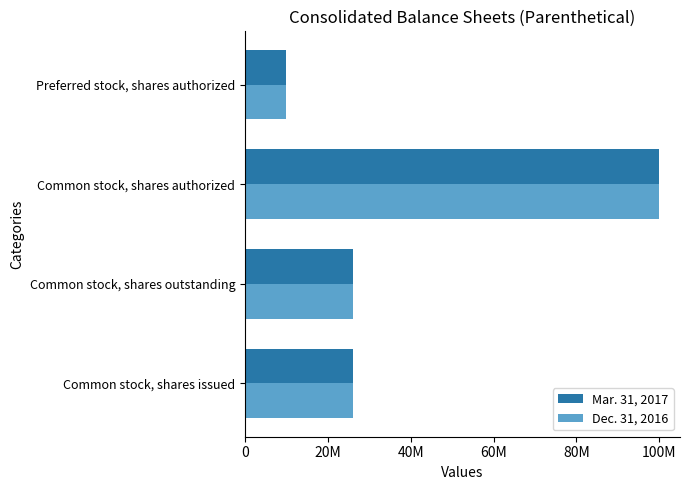

What are all the series names shown in the legend?

Mar. 31, 2017, Dec. 31, 2016